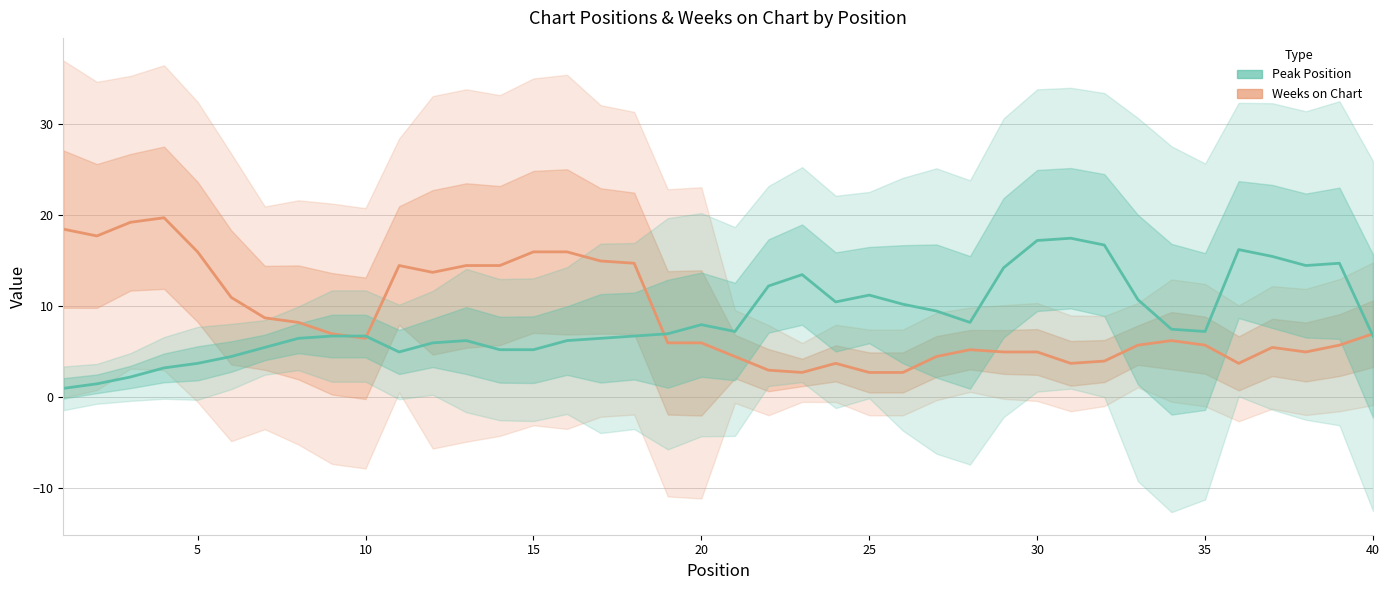

What are all the series names shown in the legend?

Weeks on Chart, Peak Position